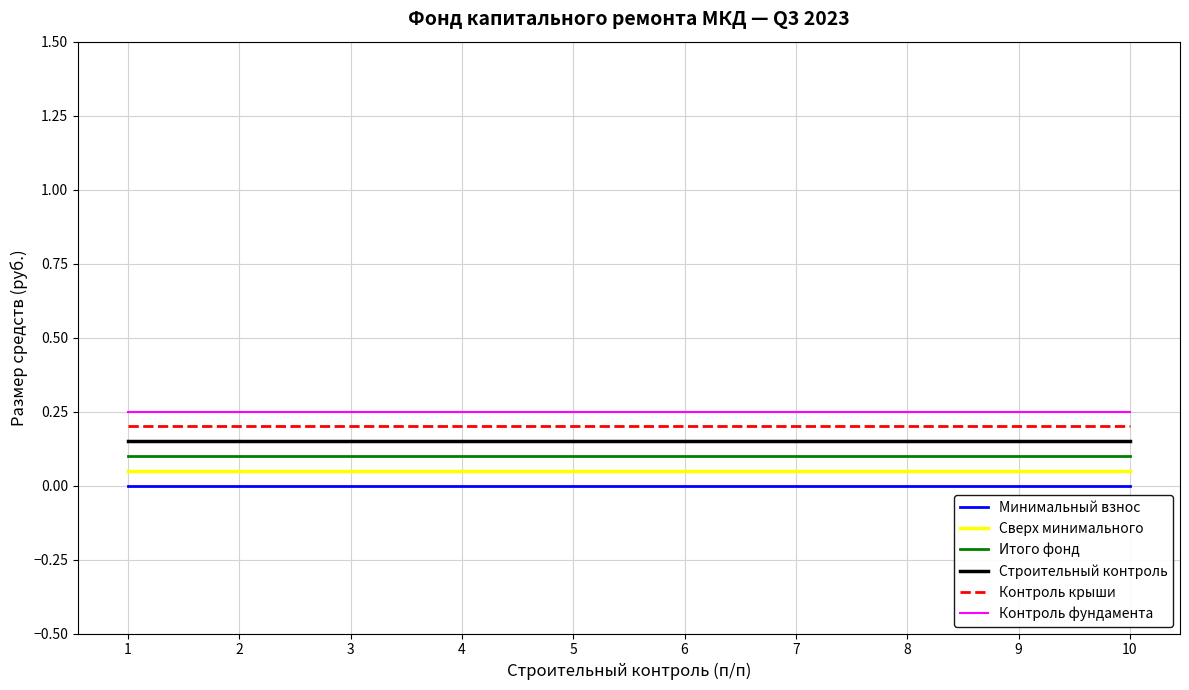

What is the approximate value of Итого фонд at 2?

0.1